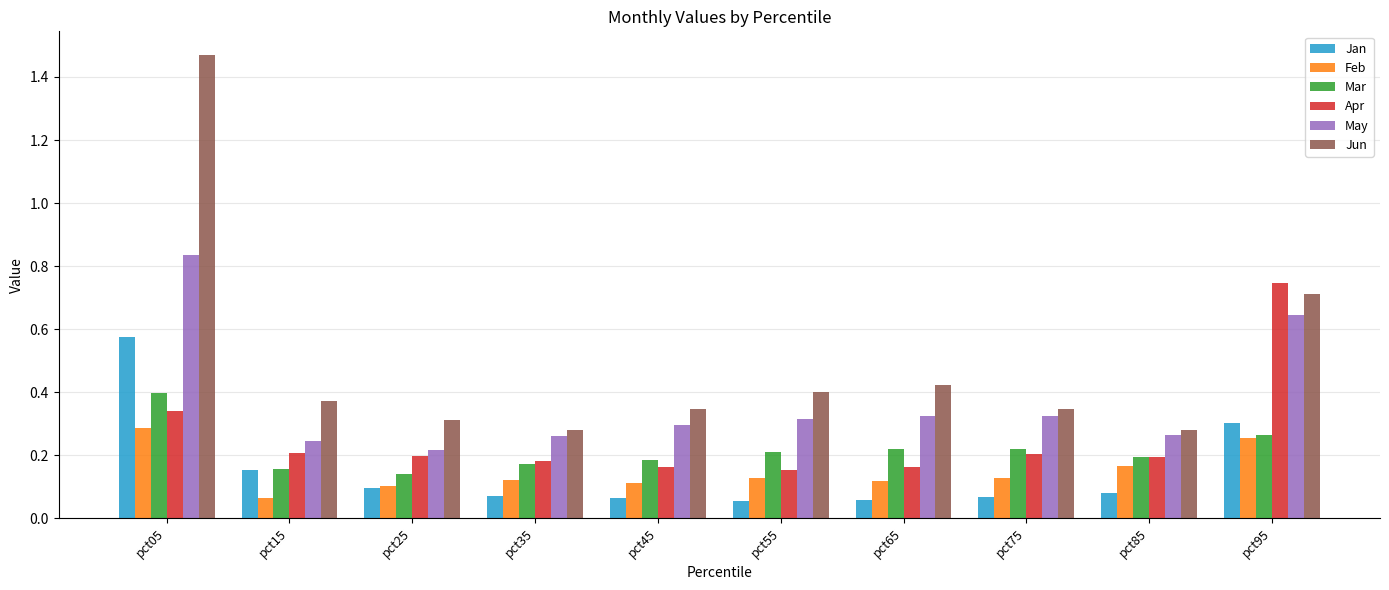

Where is May nearest to the value 0?

pct25